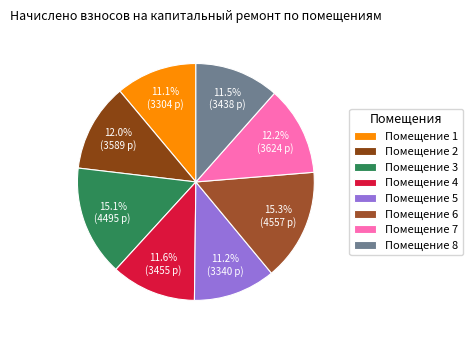

How many segments does this pie chart have?

8